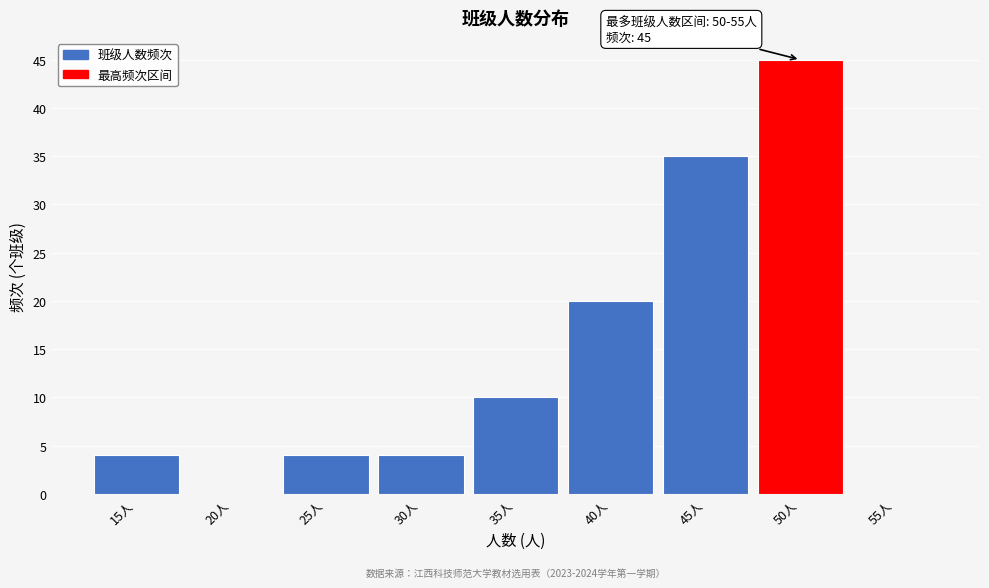

Reading left to right, transcribe all the data shown in this chart.

15人=4	20人=0	25人=4	30人=4	35人=10	40人=20	45人=35	50人=45	55人=0